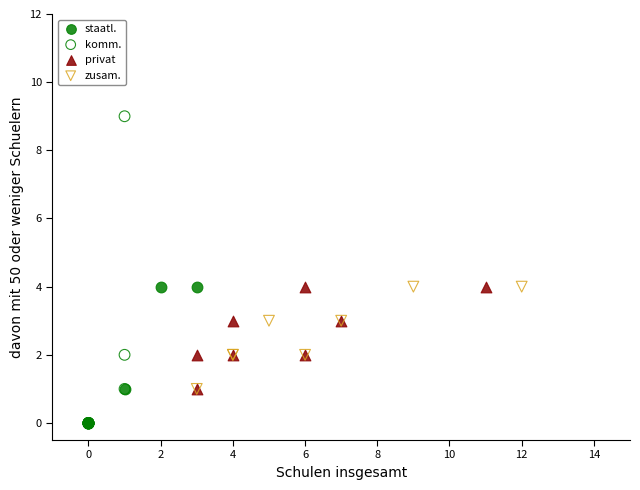

Which series has the widest spread of Y values?

komm.